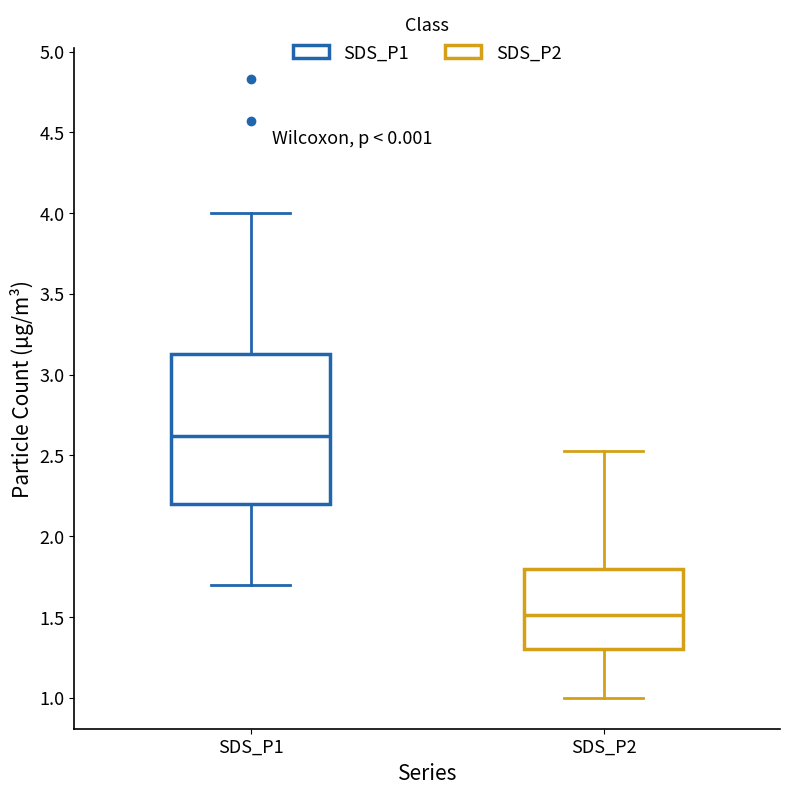

Which box is the tallest, from its lower edge to its upper edge?

SDS_P1